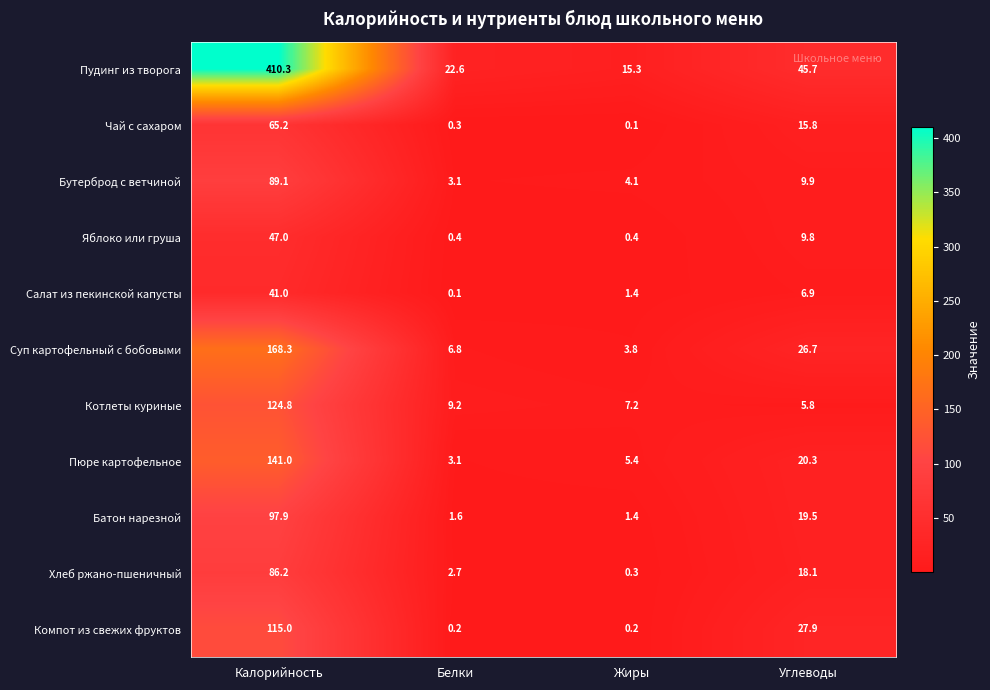

List the series in order of their peak value, highest first.

Пудинг из творога, Суп картофельный с бобовыми, Пюре картофельное, Котлеты куриные, Компот из свежих фруктов, Батон нарезной, Бутерброд с ветчиной, Хлеб ржано-пшеничный, Чай с сахаром, Яблоко или груша, Салат из пекинской капусты